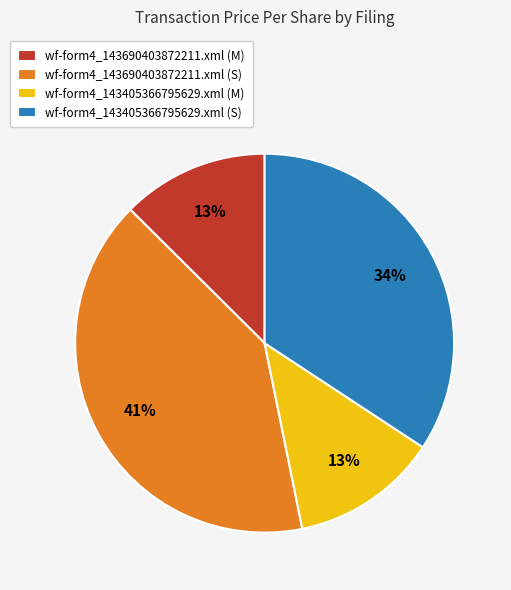

What is the largest slice in the pie chart?

wf-form4_143690403872211.xml (S)